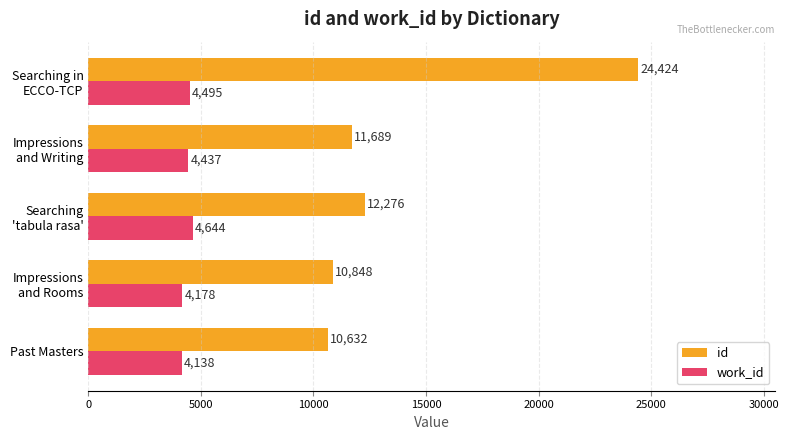

List the labels in order of id value, largest first.

Searching in
ECCO-TCP, Searching
'tabula rasa', Impressions
and Writing, Impressions
and Rooms, Past Masters